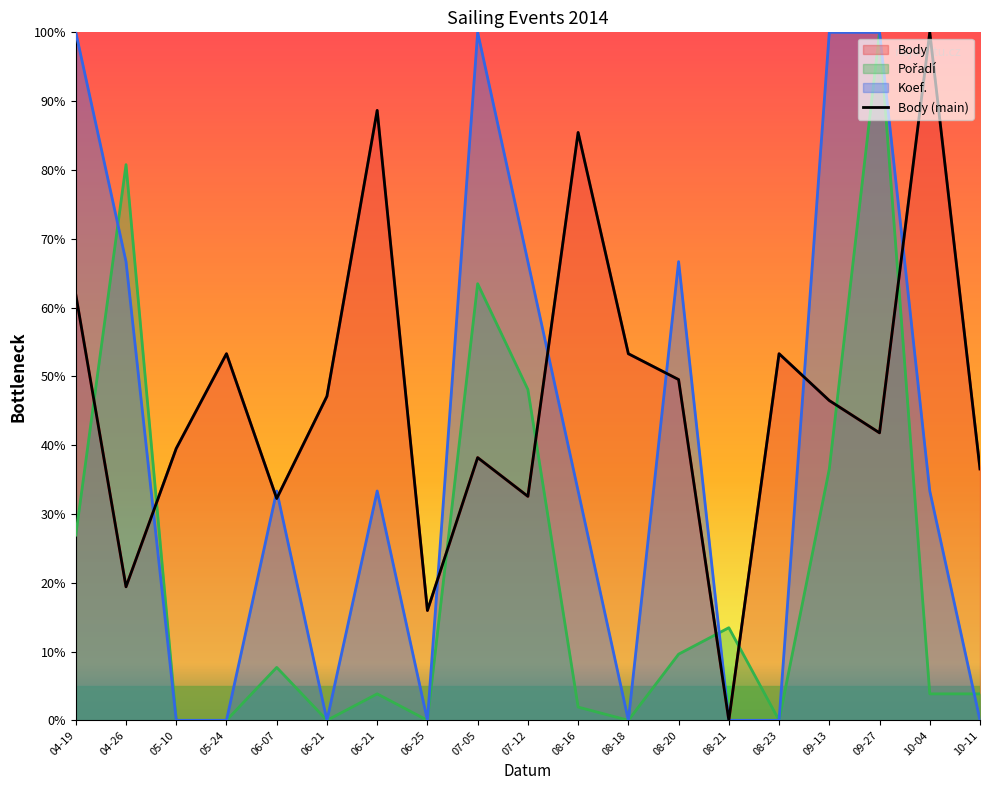

Does the chart display data point markers on the line(s)?

No